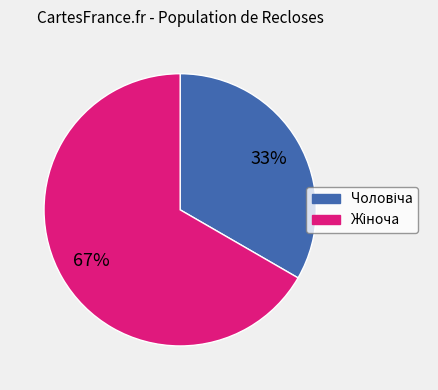

Is there a majority slice in this chart?

Yes